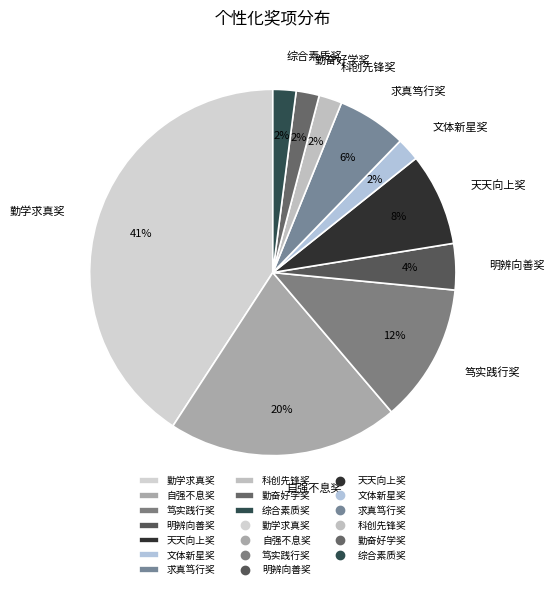

Is the sum of 求真笃行奖 and 明辨向善奖 greater than half?

No